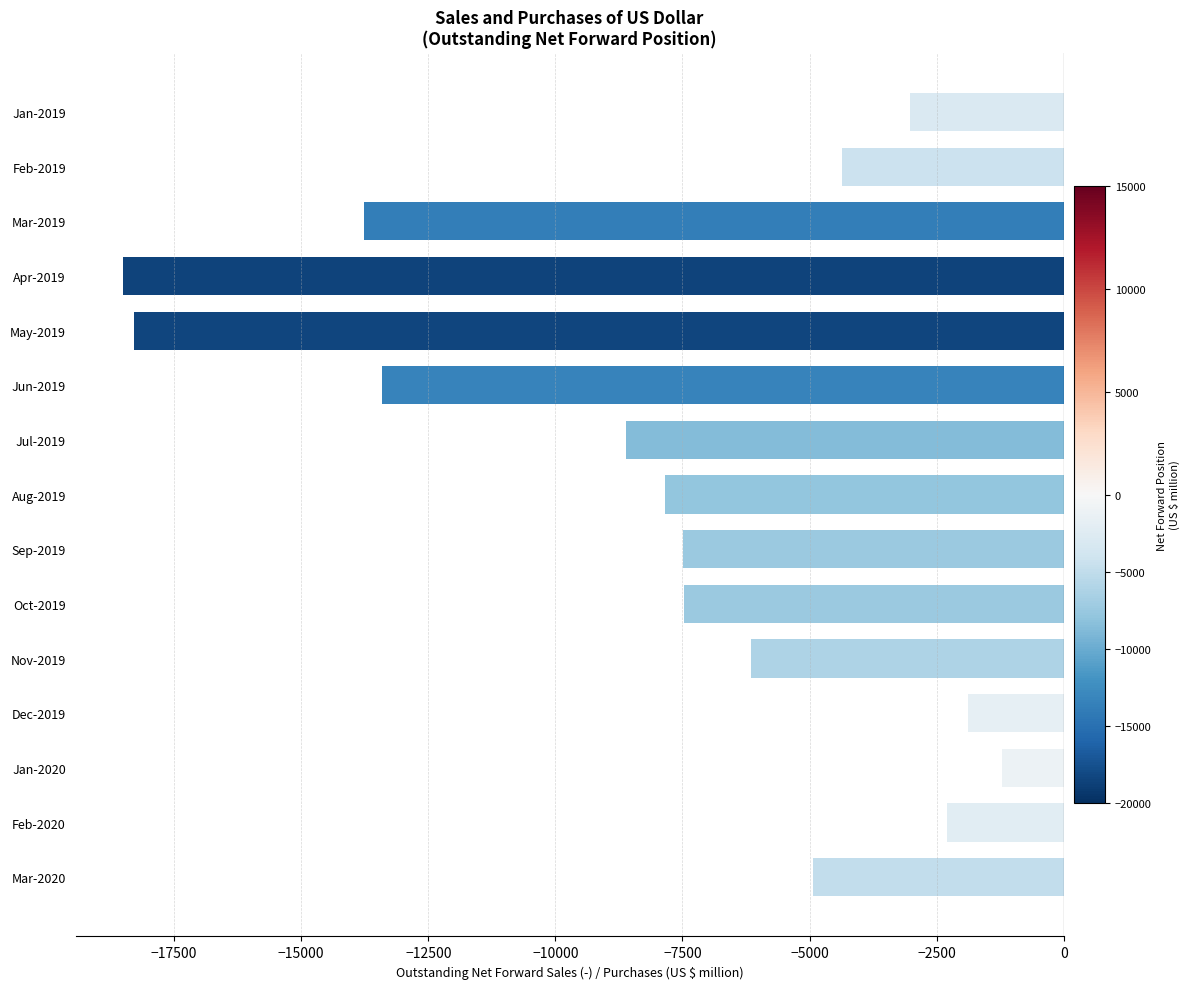

Which has a higher value, Feb-2019 or Feb-2020?

Feb-2020